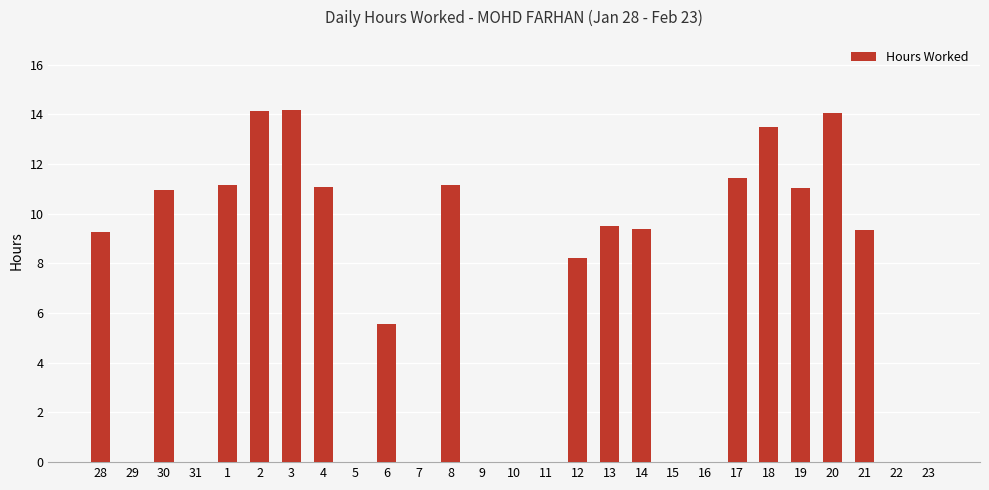

What is the change in value from 15 to 21?

+9.3